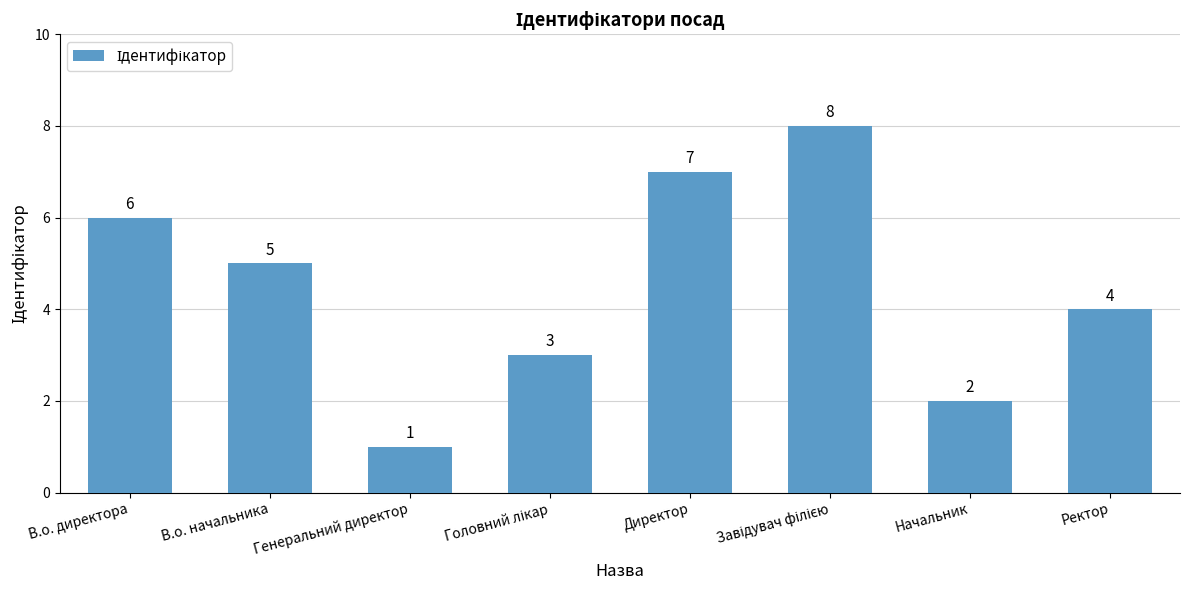

What is the label of the 1st bar from the right?

Ректор